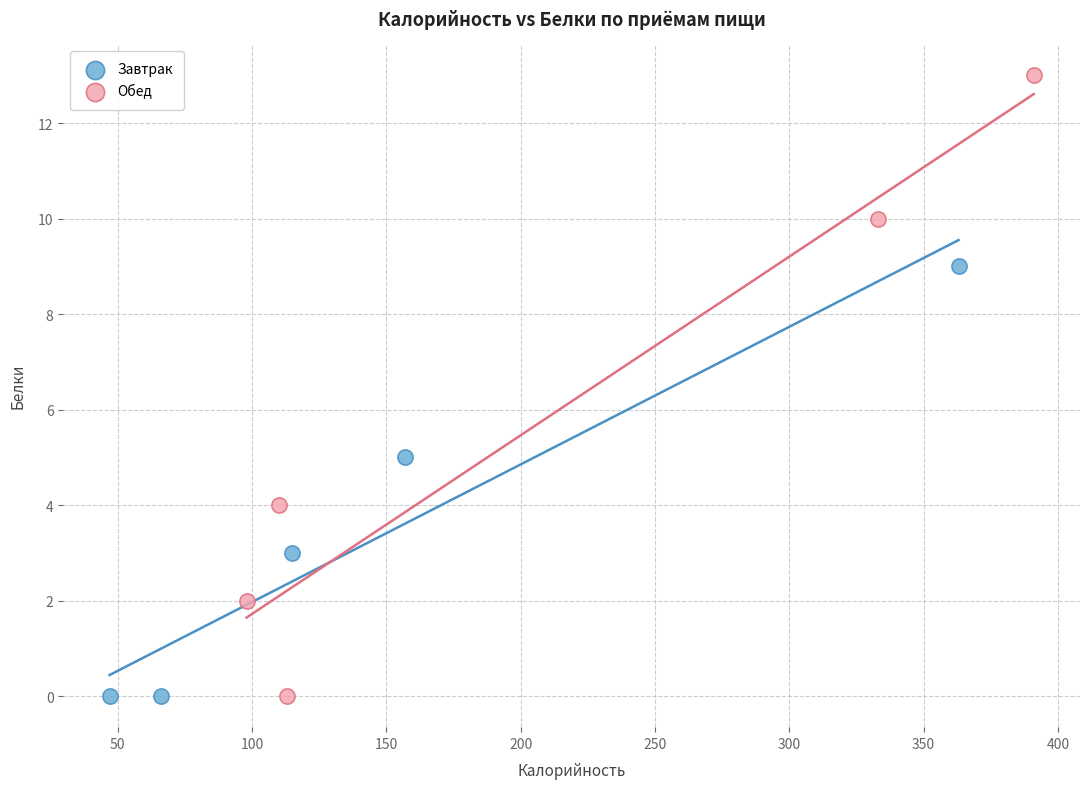

What are all the series names shown in the legend?

Завтрак, Обед